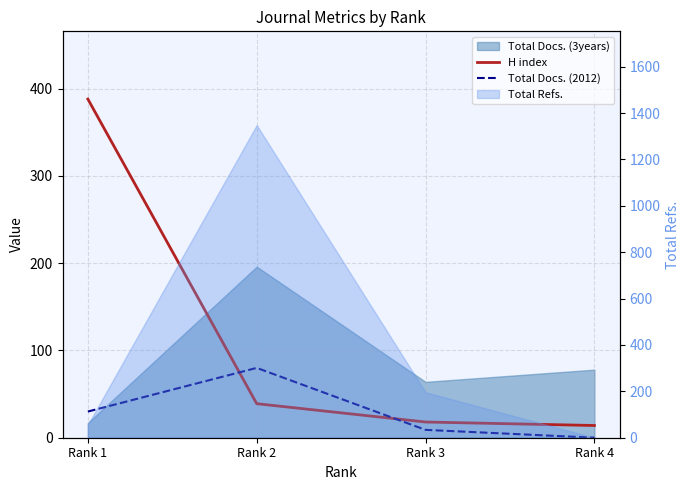

What is the difference between the maximum and minimum values in the H index series?

374